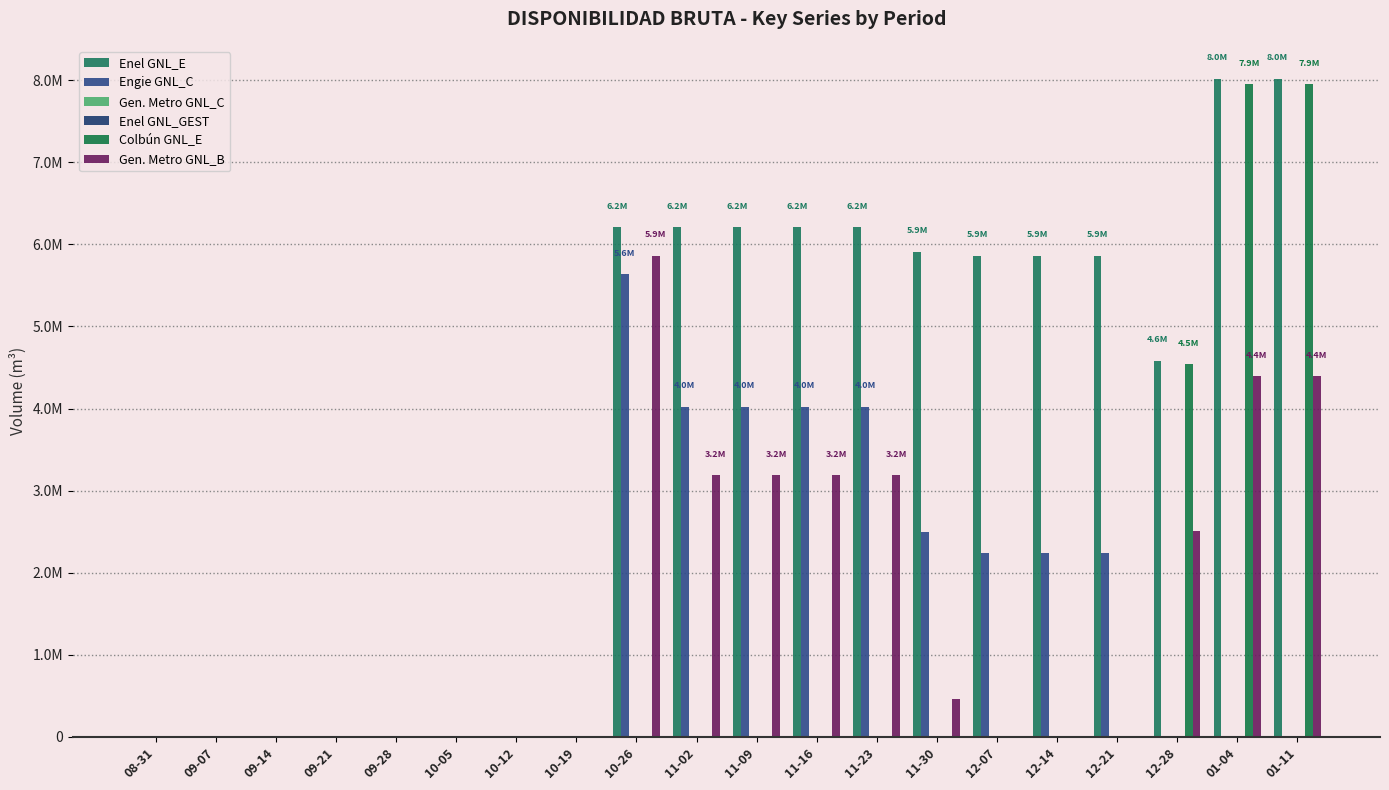

What is the average value of the Enel GNL_E series?

3757449.2